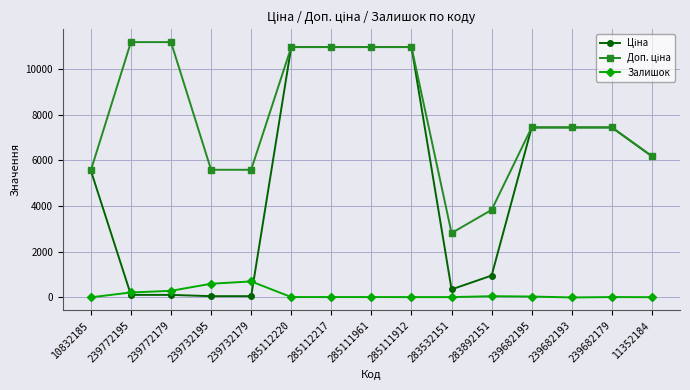

At how many categories does at least one series exceed 5890?

10